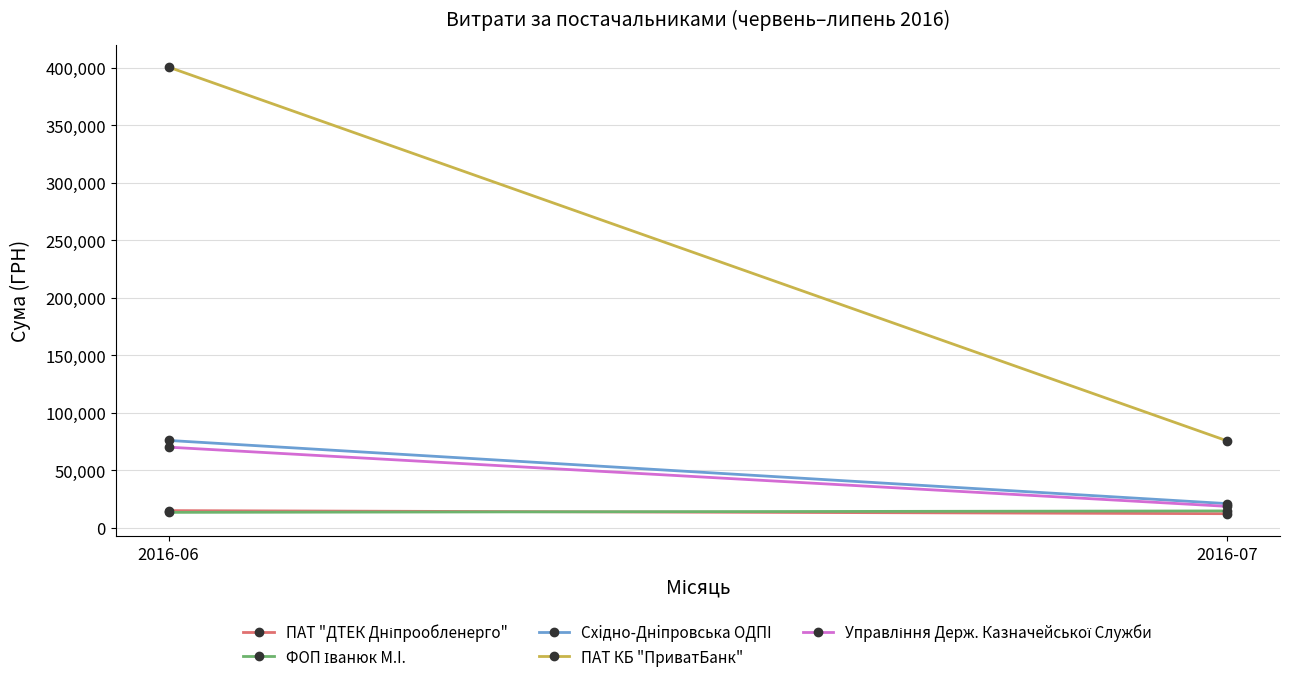

Rank the series by their maximum value, from highest to lowest.

ПАТ КБ "ПриватБанк", Схiдно-Днiпровська ОДПI, Управління Держ. Казначейської Служби, ПАТ "ДТЕК Дніпрообленерго", ФОП Іванюк М.I.